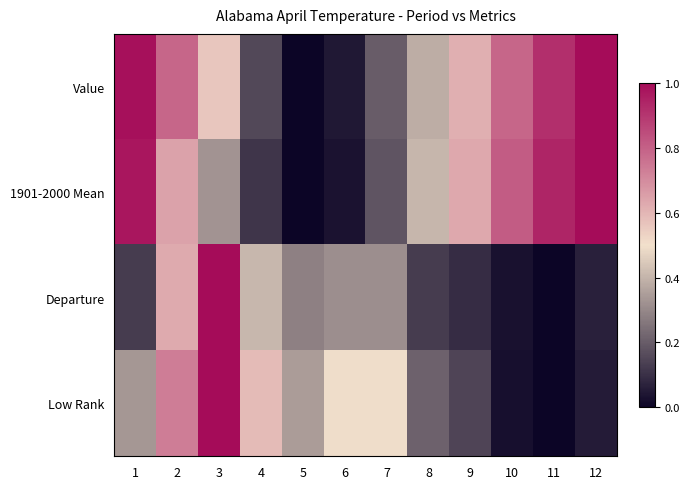

List the series in order of their peak value, highest first.

Value, 1901-2000 Mean, Departure, Low Rank